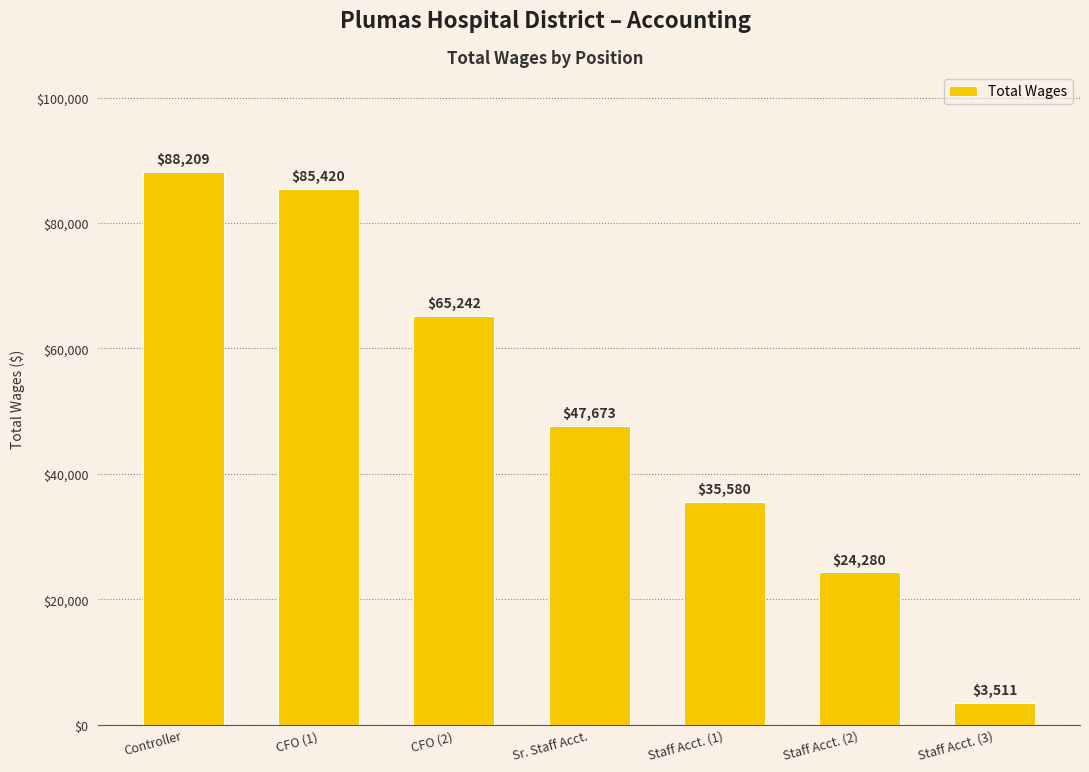

Reading left to right, list all the values displayed in this chart.

88209	85420	65242	47673	35580	24280	3511